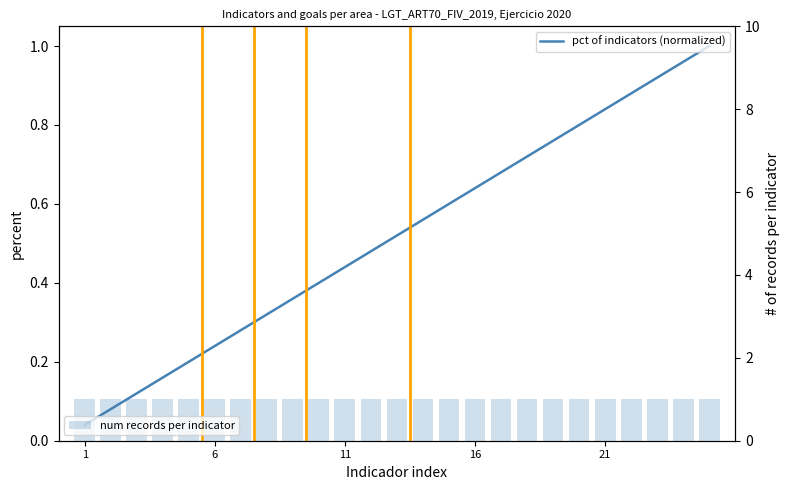

At how many categories does at least one series exceed 0?

25